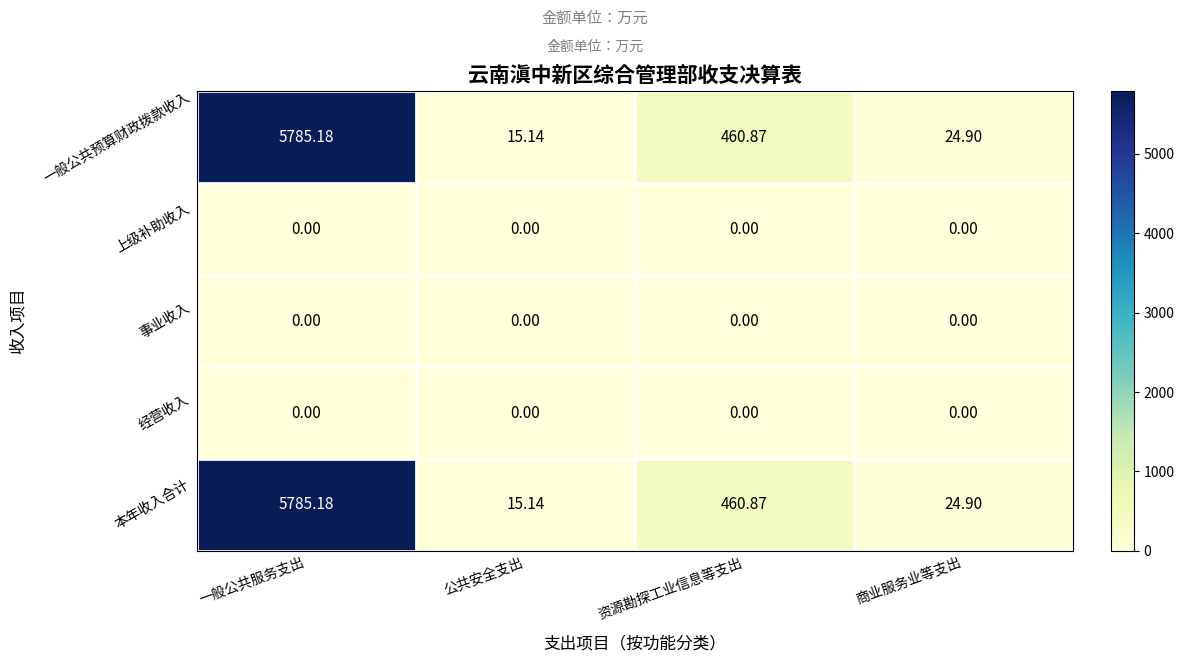

At which label does 一般公共预算财政拨款收入 first exceed 460?

一般公共服务支出